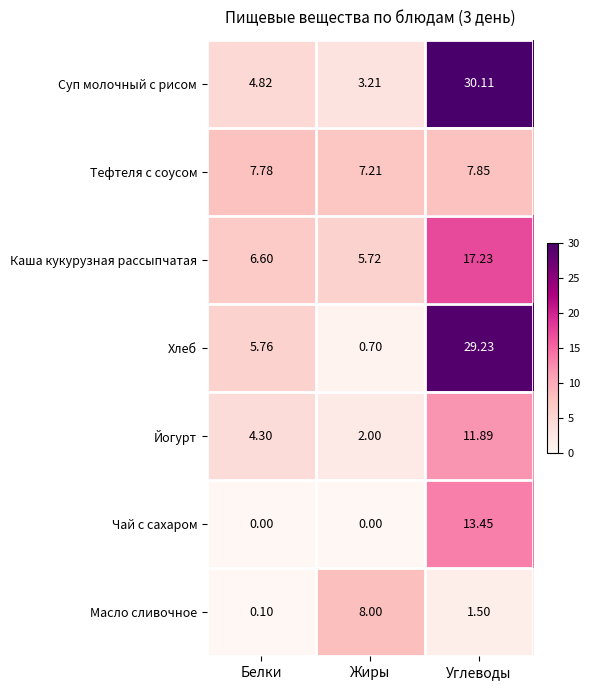

List the labels in order of Масло сливочное value, smallest first.

Белки, Углеводы, Жиры